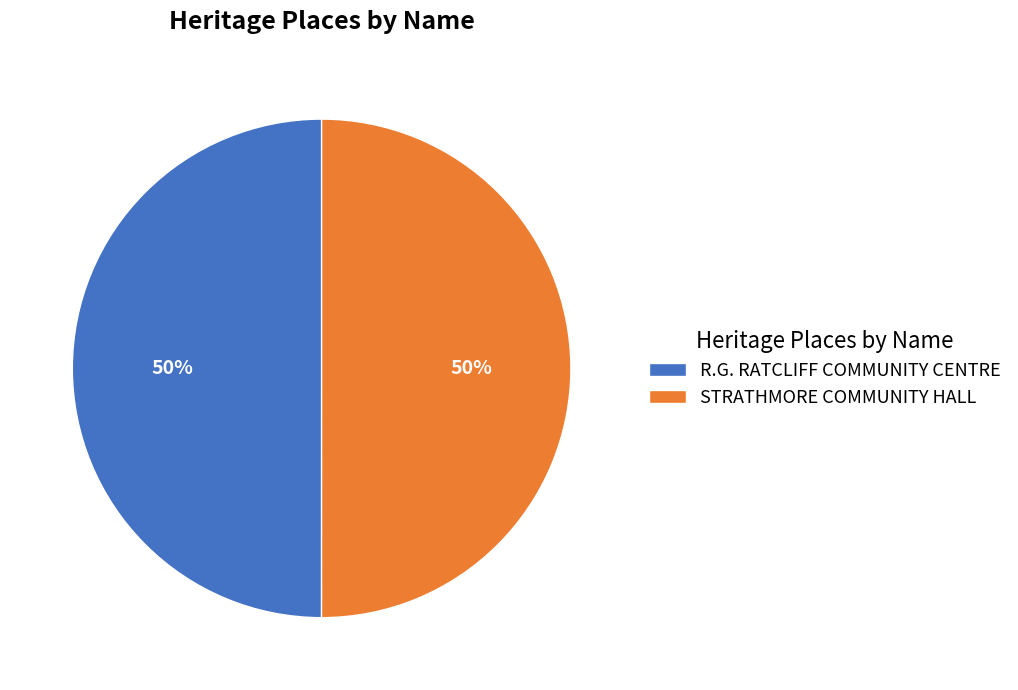

To the nearest percent, what percentage of the pie is R.G. RATCLIFF COMMUNITY CENTRE?

50%